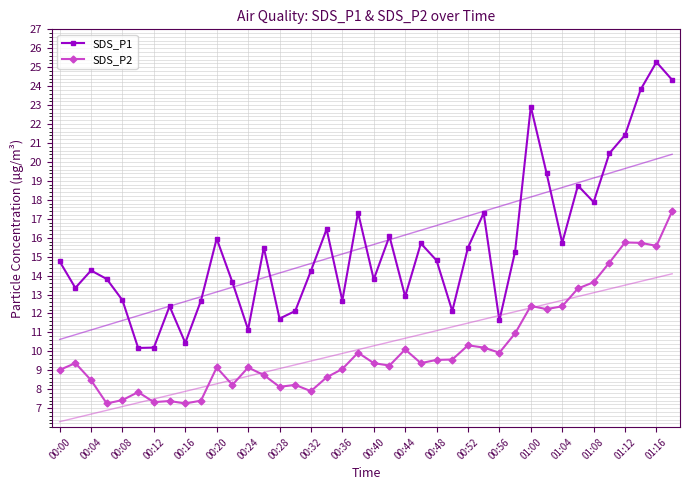

In SDS_P1, how many points are higher than both neighbors (excluding endpoints)?

12